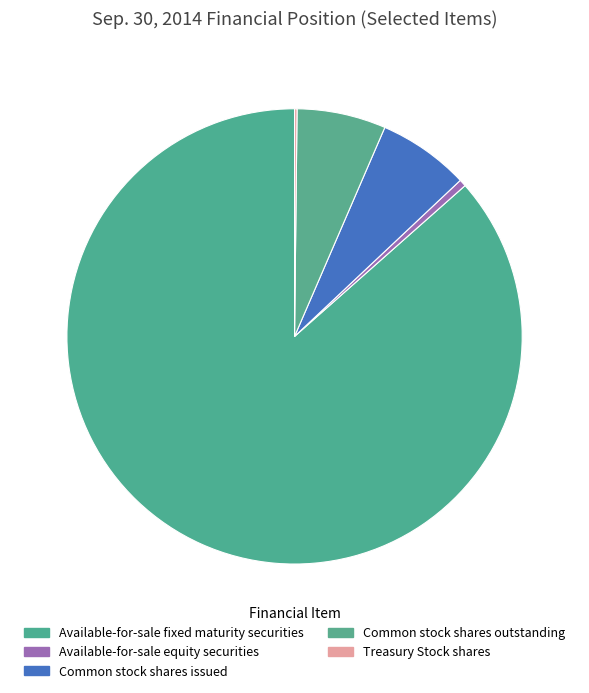

How much of the chart is everything except Treasury Stock shares?

99.8%